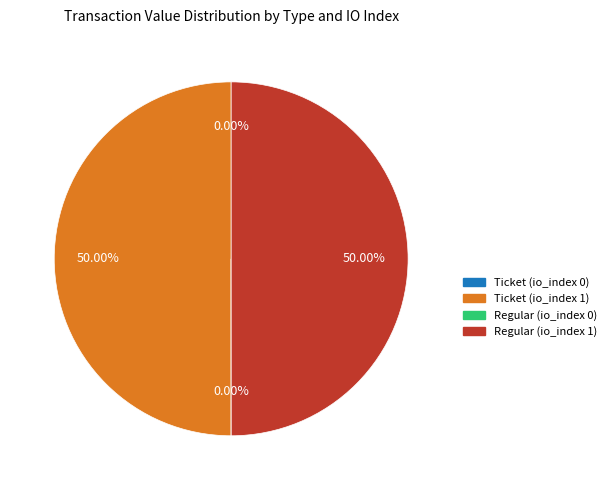

Combined, do Ticket (io_index 1) and Regular (io_index 1) account for over 50%?

Yes